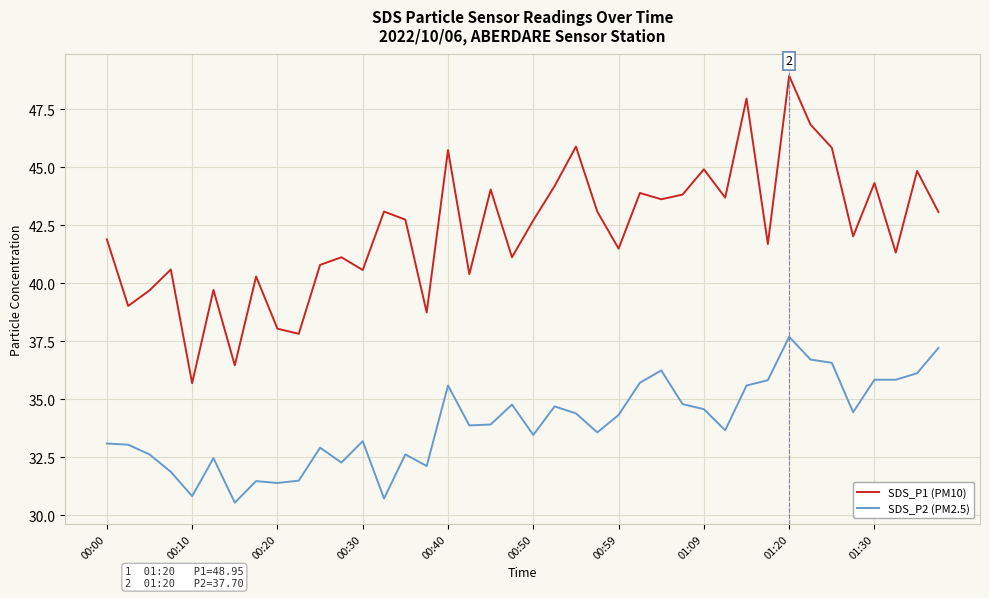

Does the chart display data point markers on the line(s)?

No